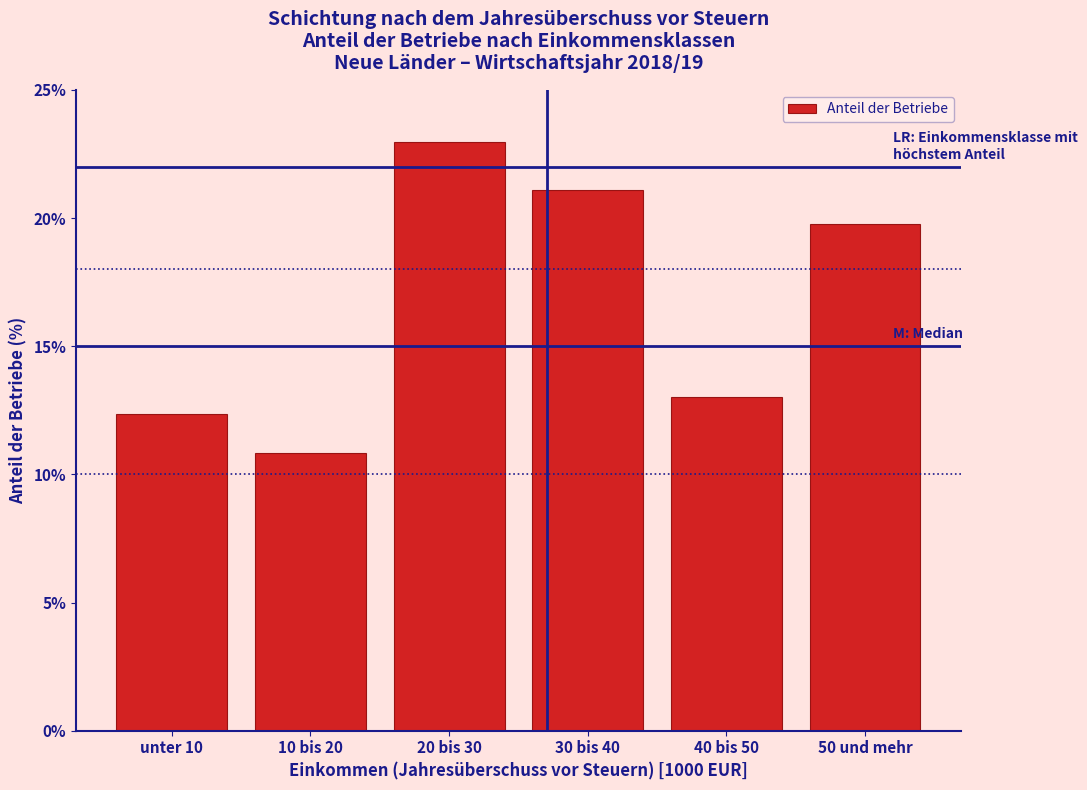

Reading left to right, list all the values displayed in this chart.

12.4	10.8	23.0	21.1	13.0	19.7